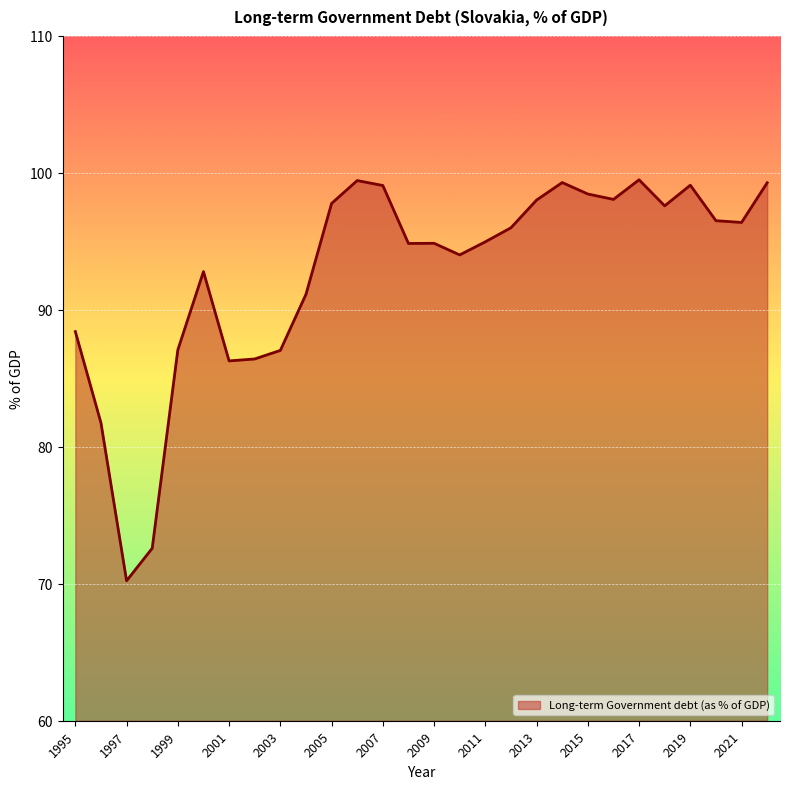

What is the maximum value shown in the chart?

99.5